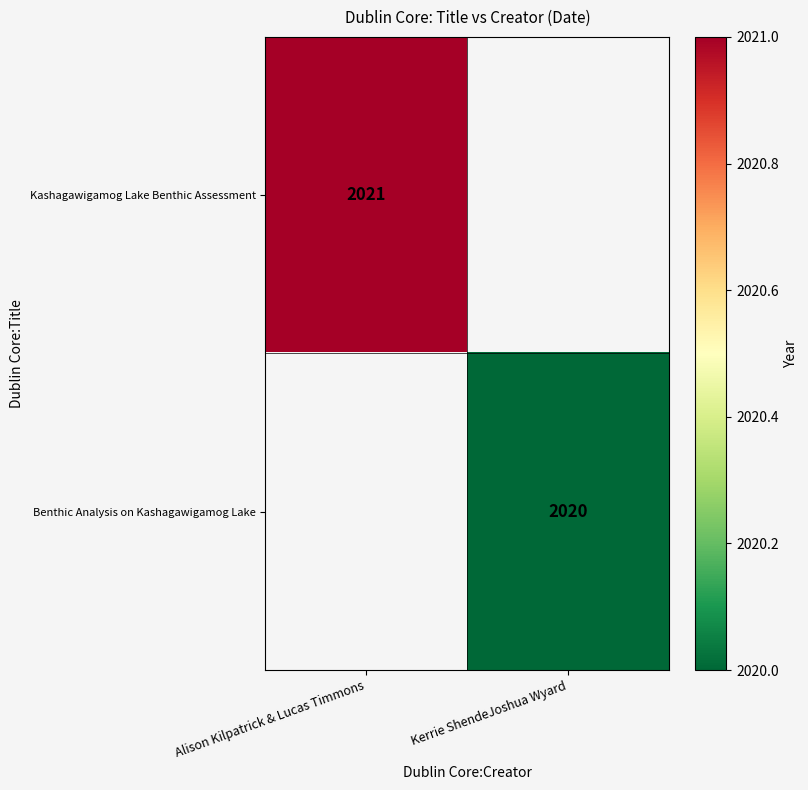

Is it true that Benthic Analysis on Kashagawigamog Lake equals 2945 at Kerrie ShendeJoshua Wyard?

False